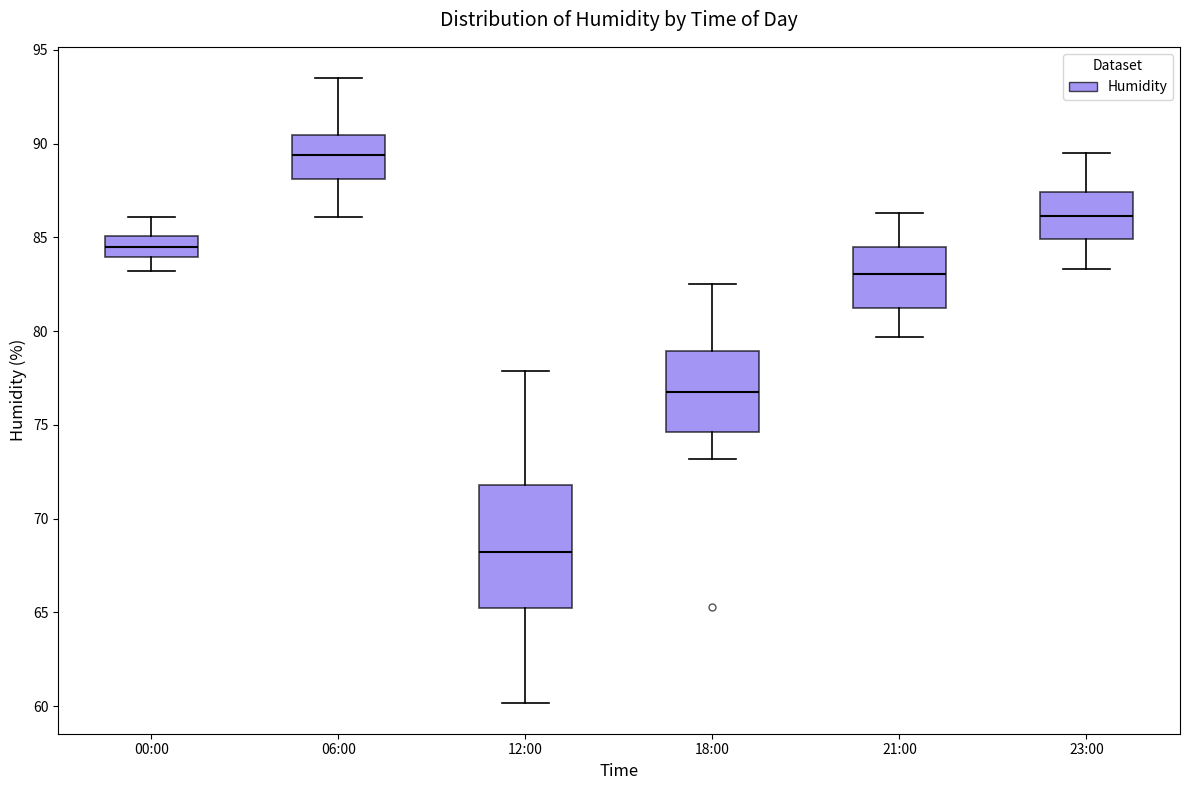

Reading left to right, read every box against the y-axis: the position of its median line, the range the box covers, and the ends of its whiskers. The values are not printed on the chart, so give them approximately, as read against the axis.

00:00: median 84.5, box 84.0 to 85.0, whiskers 83.0 to 86.0
06:00: median 89.5, box 88.0 to 90.5, whiskers 86.0 to 93.5
12:00: median 68.0, box 65.5 to 72.0, whiskers 60.0 to 78.0
18:00: median 77.0, box 74.5 to 79.0, whiskers 73.0 to 82.5
21:00: median 83.0, box 81.5 to 84.5, whiskers 79.5 to 86.5
23:00: median 86.0, box 85.0 to 87.5, whiskers 83.5 to 89.5